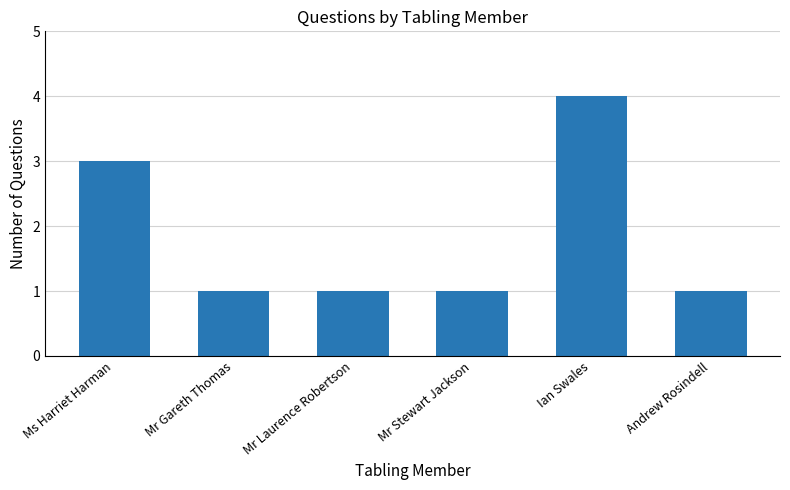

What is the maximum value shown in the chart?

4